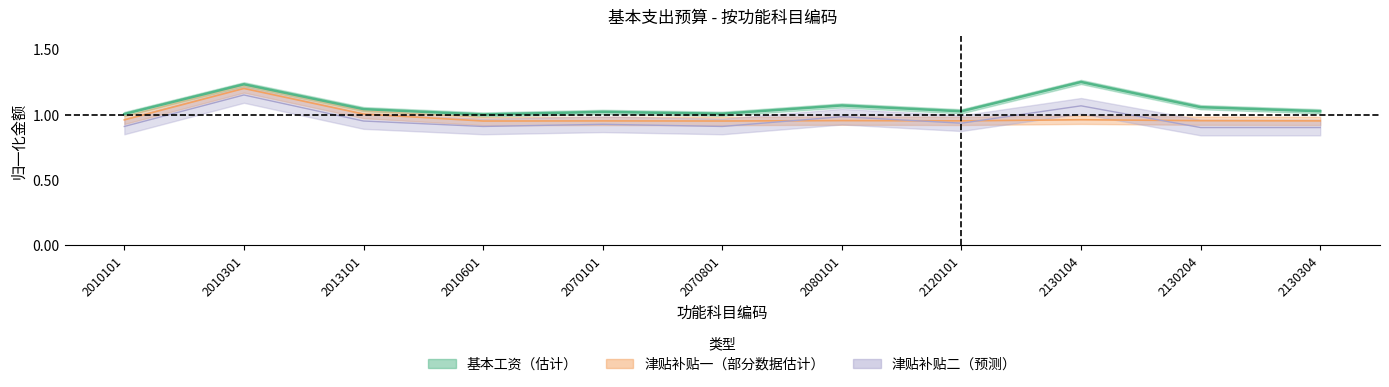

Which category has the highest value across all series?

2130104